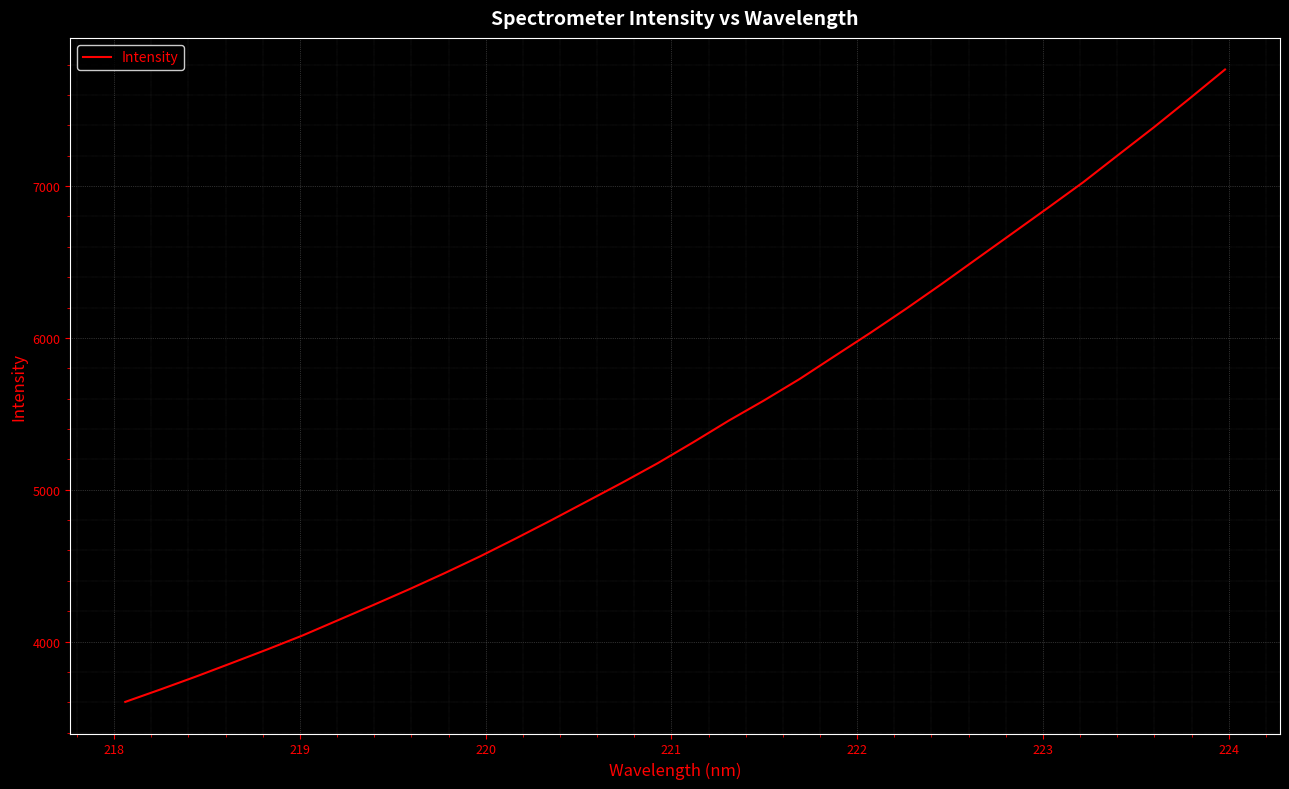

What is the greatest value displayed?

7767.8